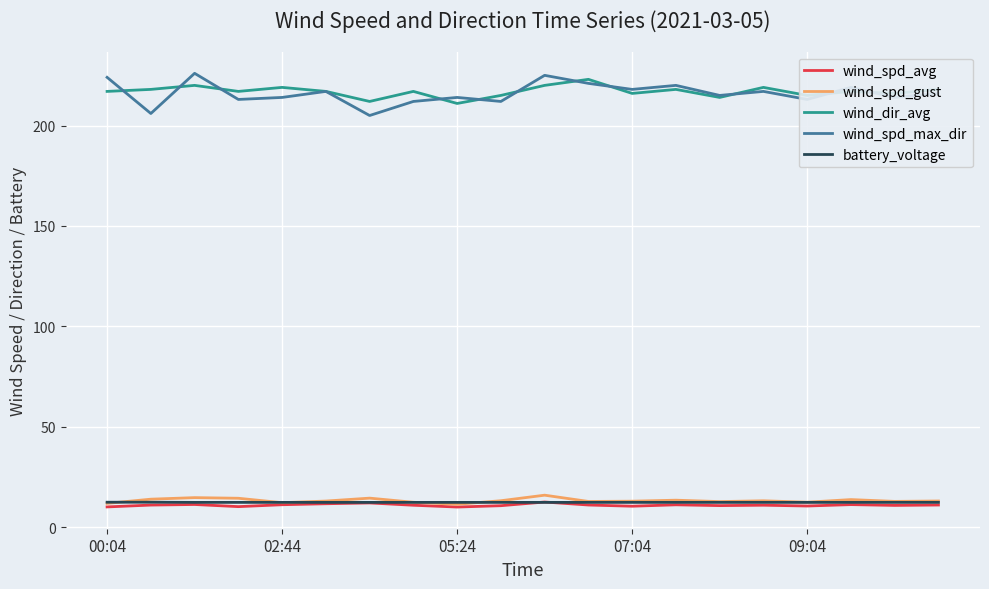

What is the maximum value for wind_spd_avg?

12.6